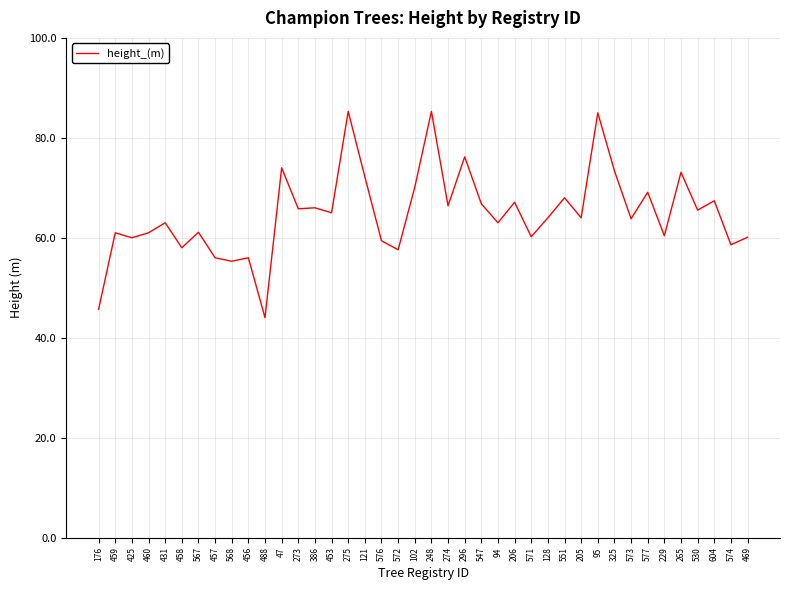

True or false: the data shows 57.6 at 572.

True